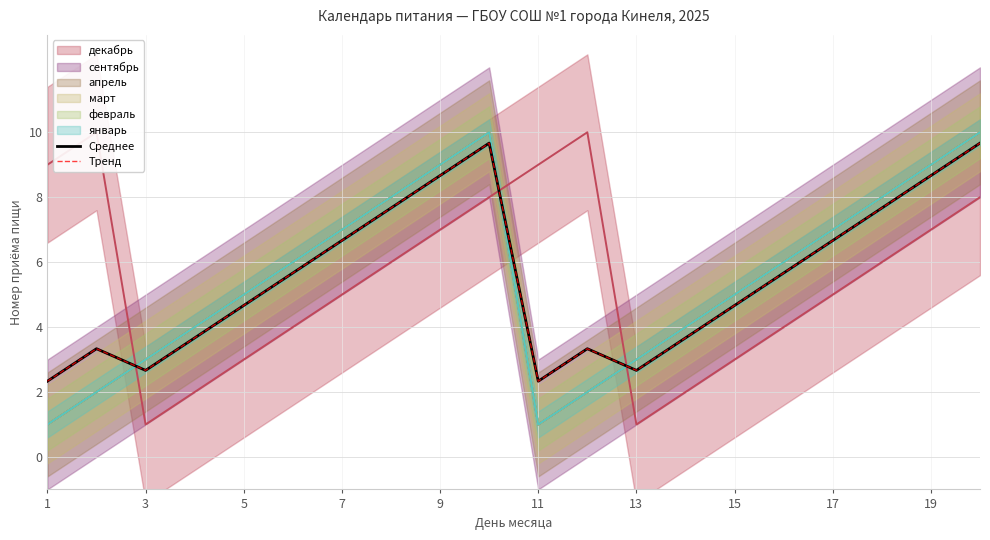

Reading right to left, transcribe all the data shown in this chart.

Среднее: 9.7	8.7	7.7	6.7	5.7	4.7	3.7	2.7	3.3	2.3	9.7	8.7	7.7	6.7	5.7	4.7	3.7	2.7	3.3	2.3
Тренд: 9.7	8.7	7.7	6.7	5.7	4.7	3.7	2.7	3.3	2.3	9.7	8.7	7.7	6.7	5.7	4.7	3.7	2.7	3.3	2.3